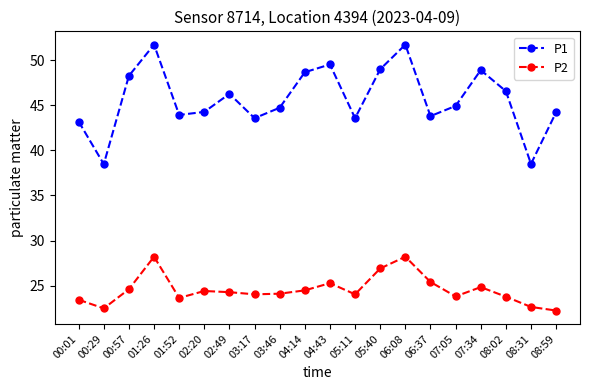

At how many categories does at least one series exceed 26?

20